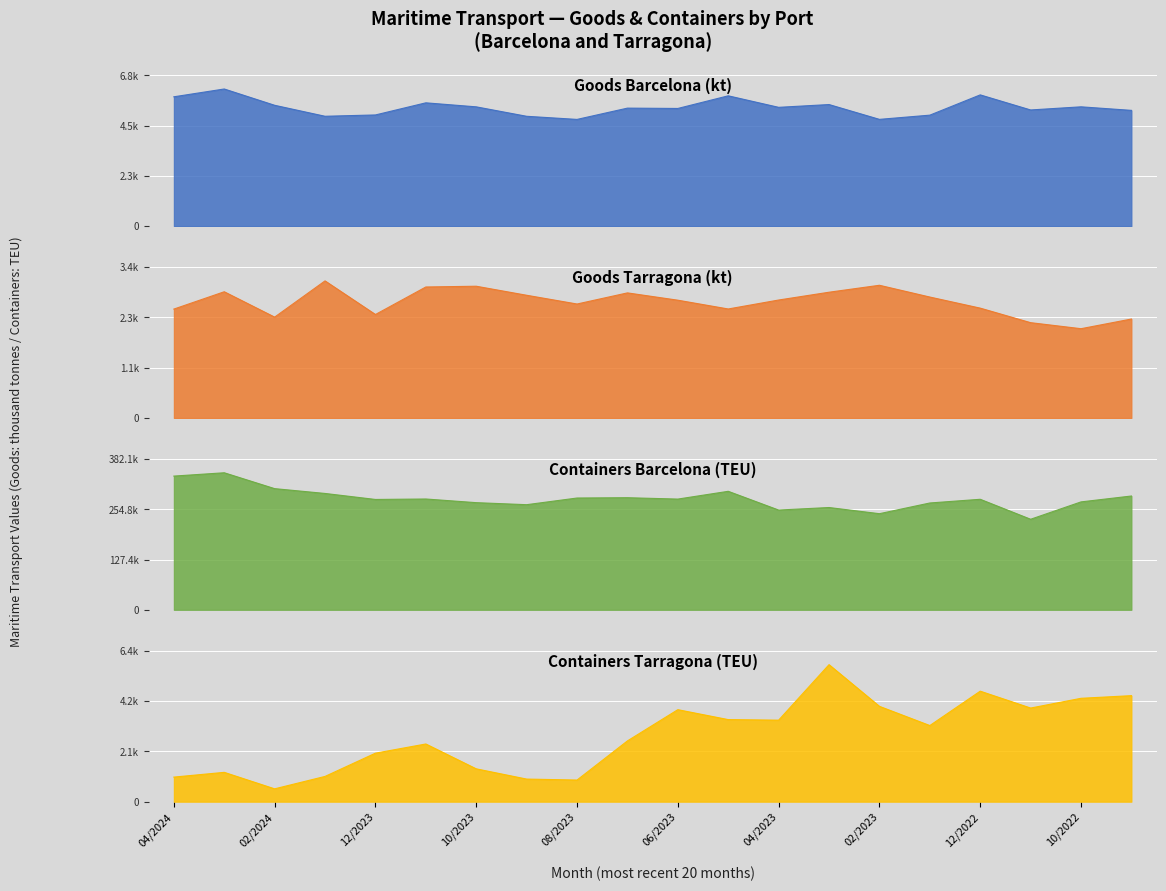

How many lines are shown in the chart?

4